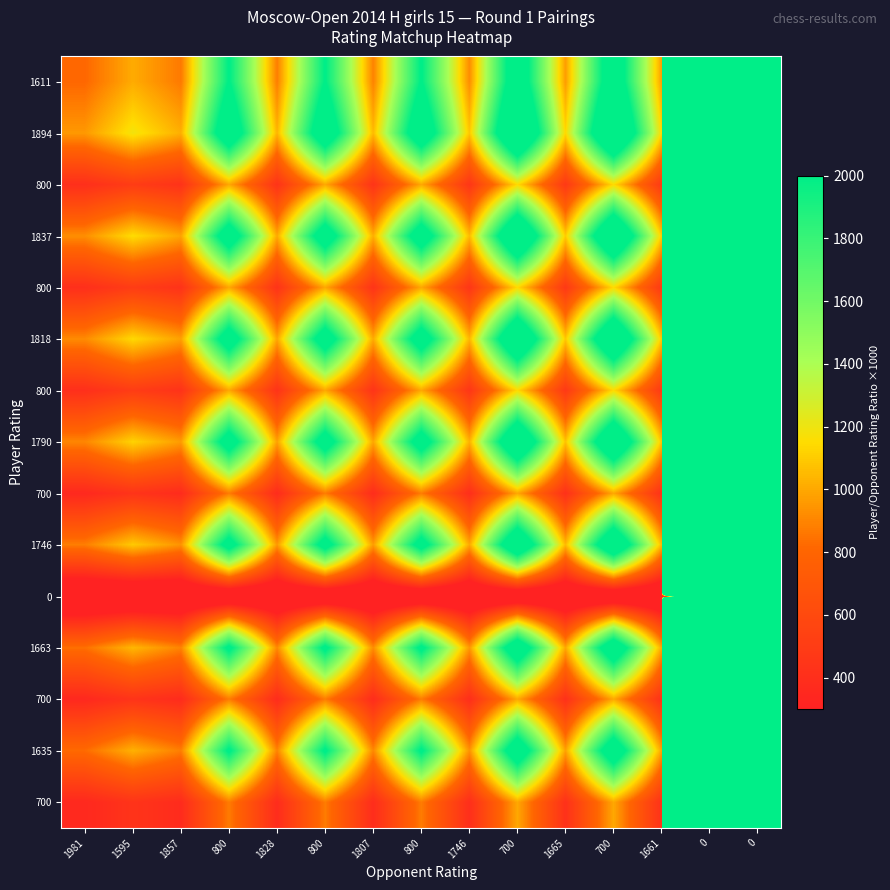

What is the greatest value displayed?

1894000.0